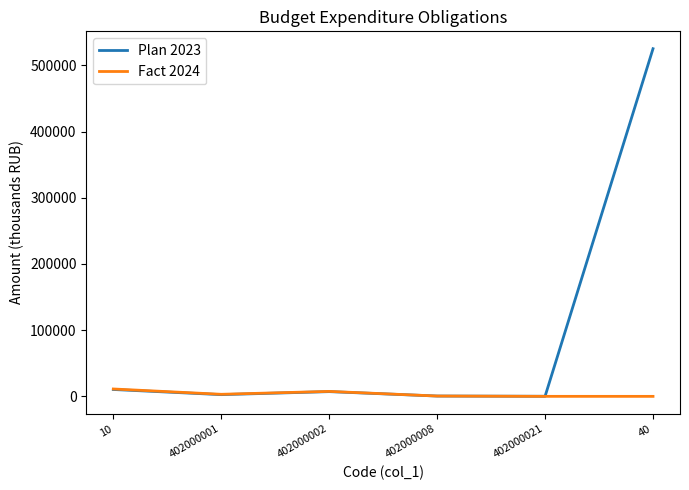

At how many categories does at least one series exceed 19249?

1